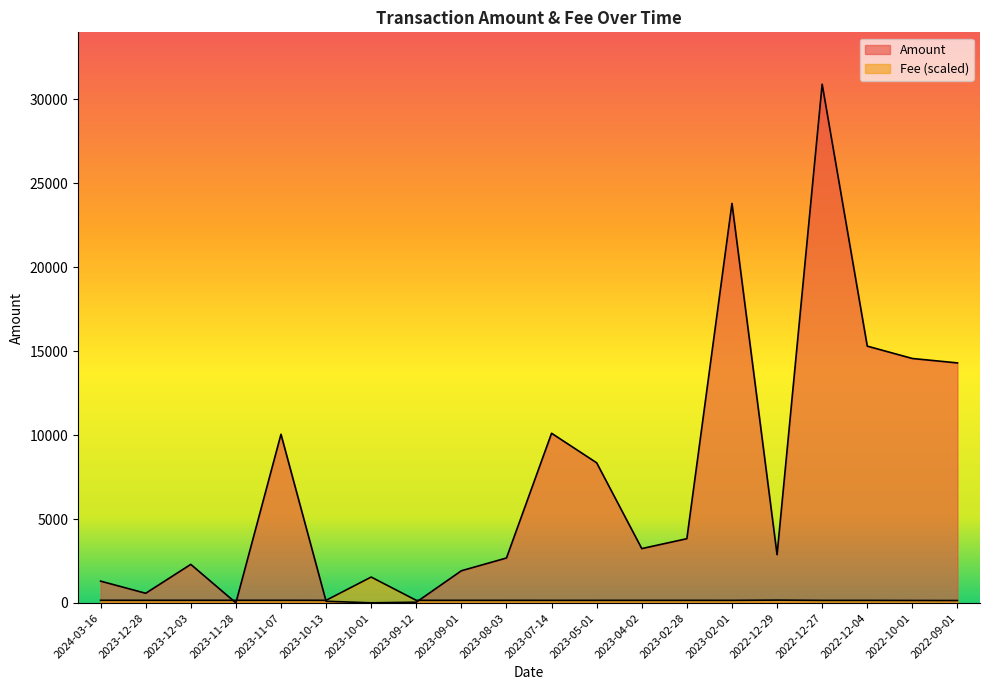

List the series in order of their peak value, highest first.

Amount, Fee